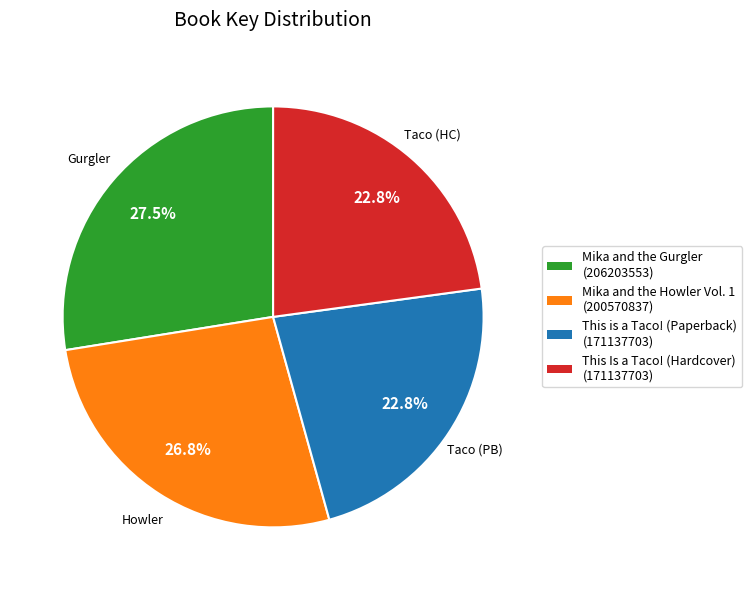

To the nearest percent, what portion does This Is a Taco! (Hardcover) represent?

23%